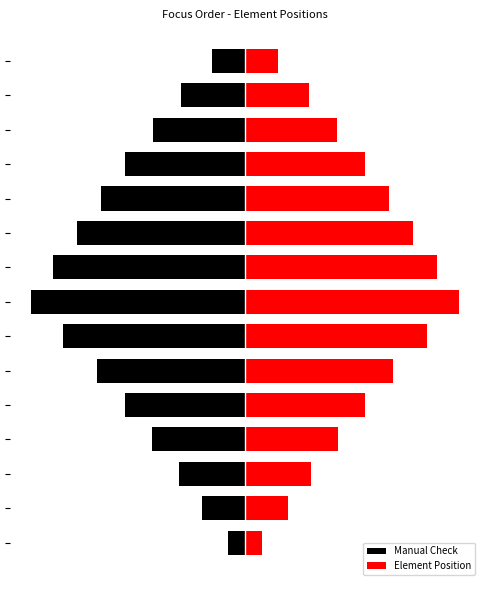

What is the maximum value shown in the chart?

79.8